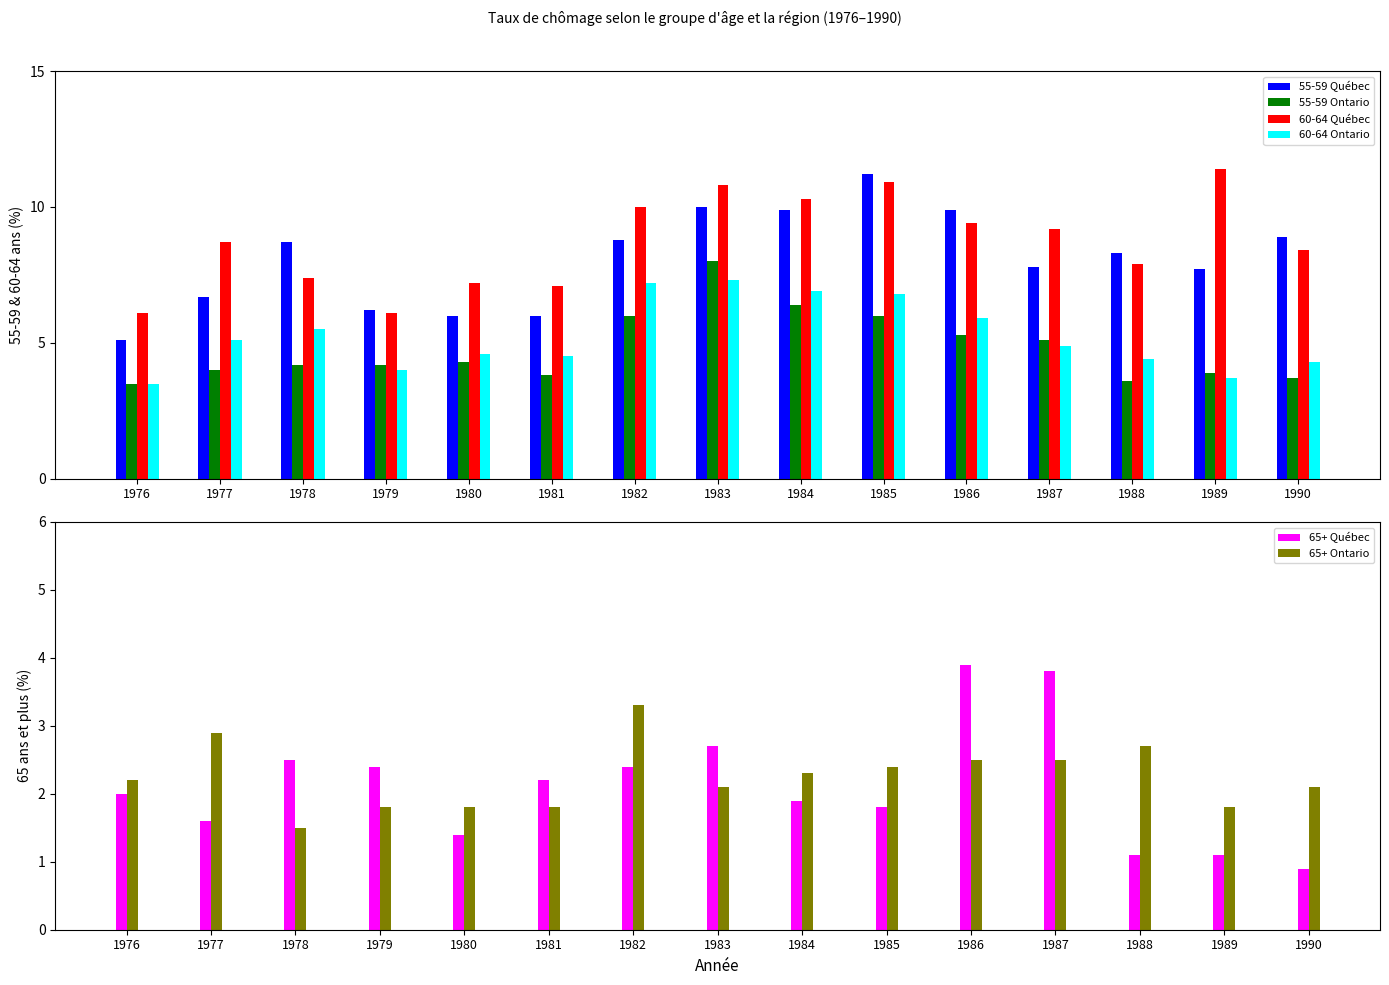

At which category is the sum across all series the highest?

1983